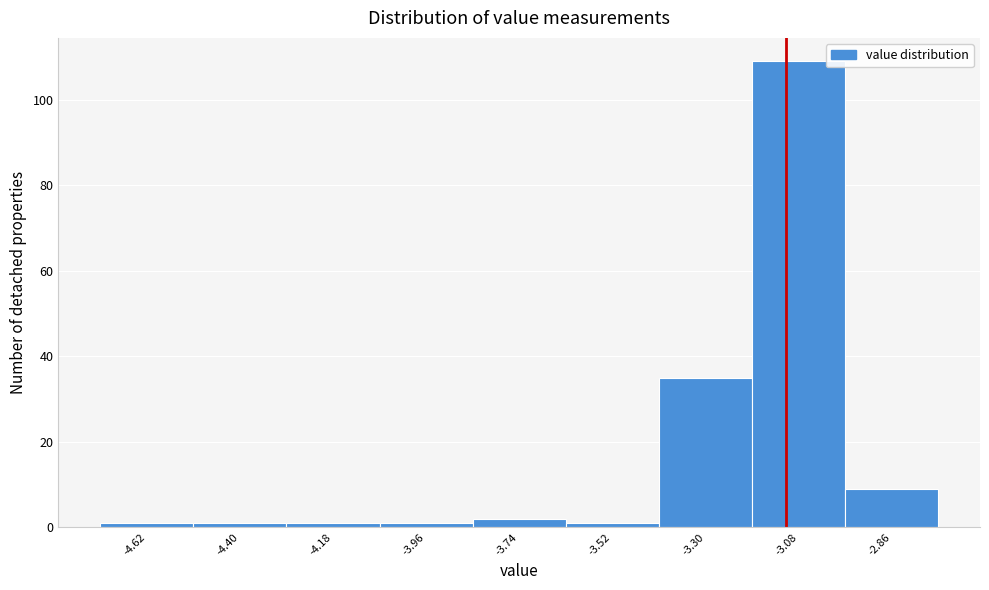

Reading left to right, list all the values displayed in this chart.

-4.62=1	-4.40=1	-4.18=1	-3.96=1	-3.74=2	-3.52=1	-3.30=35	-3.08=109	-2.86=9